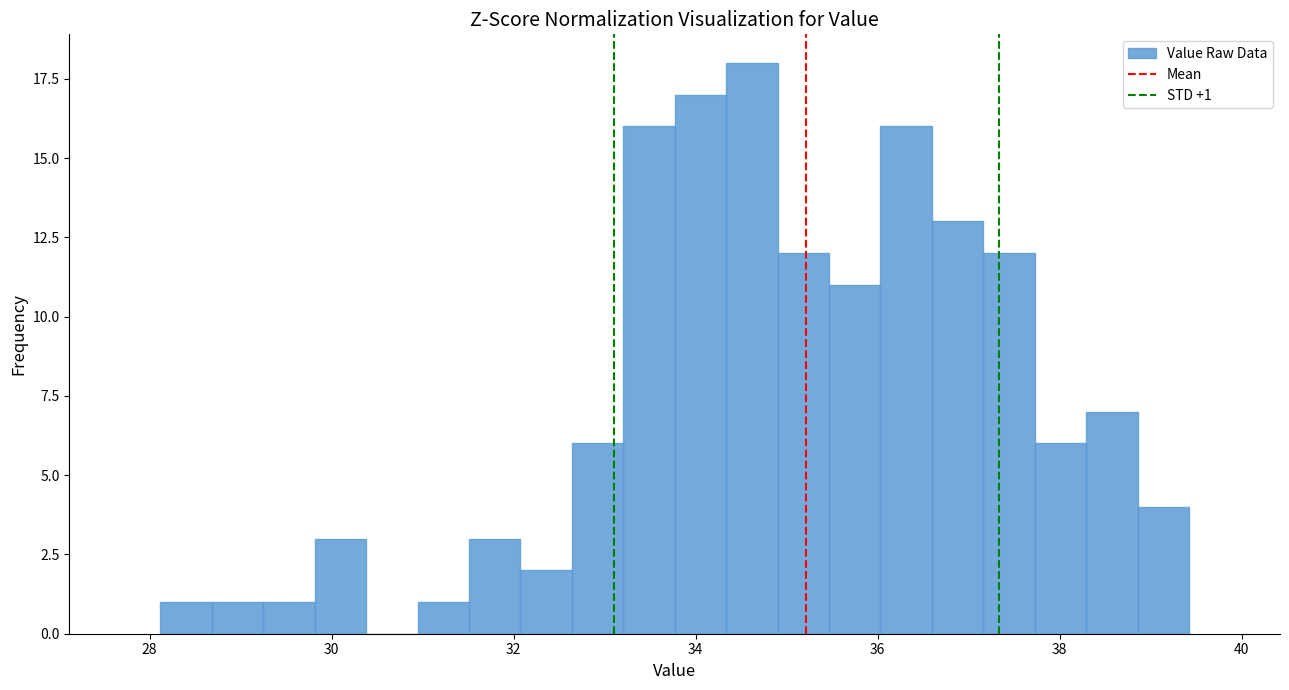

Read against the x-axis, roughly where is the centre of the tallest bar?

34.6